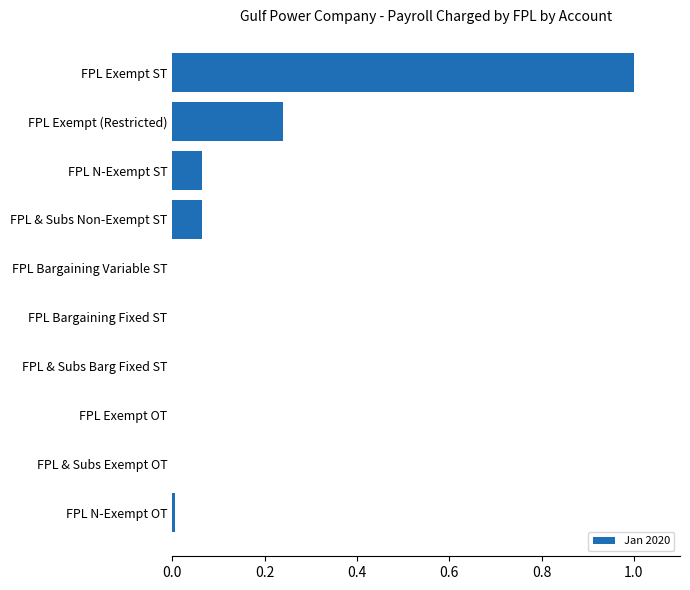

What is the greatest value displayed?

1.0